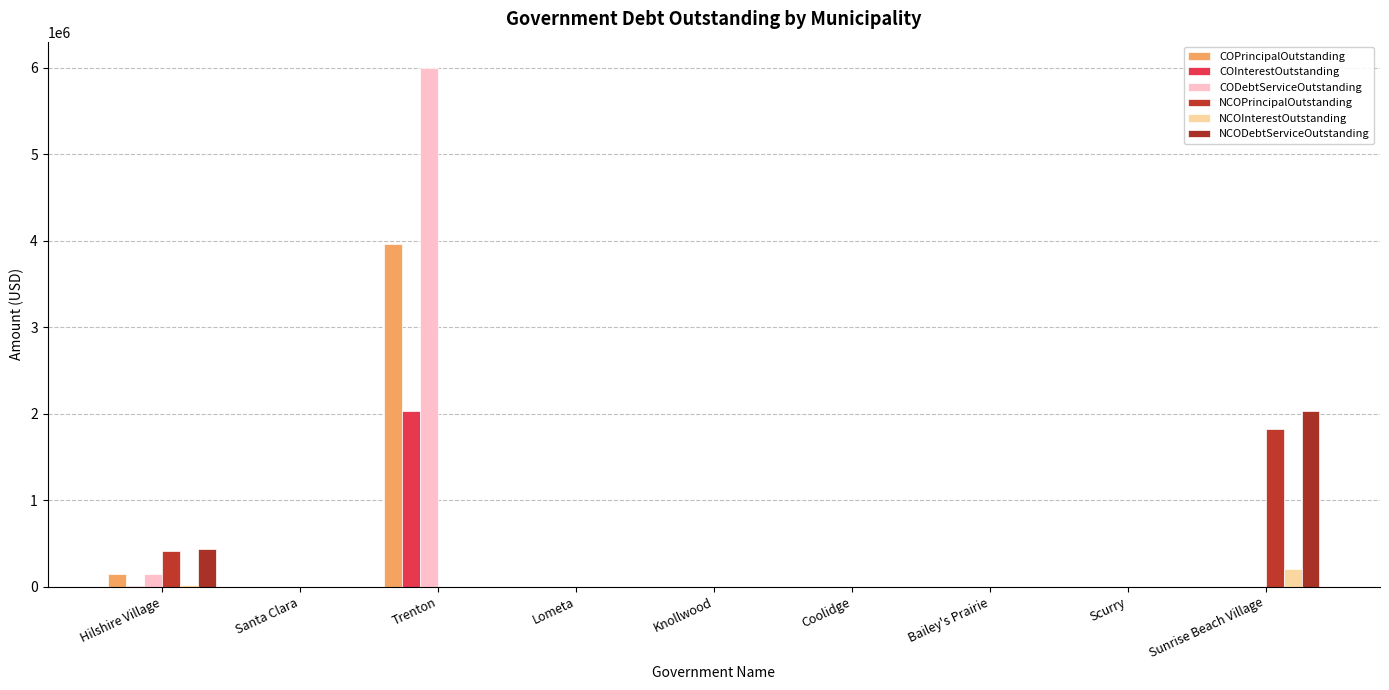

Reading left to right, list all the values displayed in this chart.

COPrincipalOutstanding: Hilshire Village=145000.0	Santa Clara=0.0	Trenton=3964000.0	Lometa=0.0	Knollwood=0.0	Coolidge=0.0	Bailey's Prairie=0.0	Scurry=0.0	Sunrise Beach Village=0.0
COInterestOutstanding: Hilshire Village=3175.5	Santa Clara=0.0	Trenton=2034817.0	Lometa=0.0	Knollwood=0.0	Coolidge=0.0	Bailey's Prairie=0.0	Scurry=0.0	Sunrise Beach Village=0.0
CODebtServiceOutstanding: Hilshire Village=148175.5	Santa Clara=0.0	Trenton=5998817.0	Lometa=0.0	Knollwood=0.0	Coolidge=0.0	Bailey's Prairie=0.0	Scurry=0.0	Sunrise Beach Village=0.0
NCOPrincipalOutstanding: Hilshire Village=415000.0	Santa Clara=0.0	Trenton=0.0	Lometa=0.0	Knollwood=0.0	Coolidge=0.0	Bailey's Prairie=0.0	Scurry=0.0	Sunrise Beach Village=1820000.0
NCOInterestOutstanding: Hilshire Village=18187.5	Santa Clara=0.0	Trenton=0.0	Lometa=0.0	Knollwood=0.0	Coolidge=0.0	Bailey's Prairie=0.0	Scurry=0.0	Sunrise Beach Village=204275.0
NCODebtServiceOutstanding: Hilshire Village=433187.5	Santa Clara=0.0	Trenton=0.0	Lometa=0.0	Knollwood=0.0	Coolidge=0.0	Bailey's Prairie=0.0	Scurry=0.0	Sunrise Beach Village=2024275.0